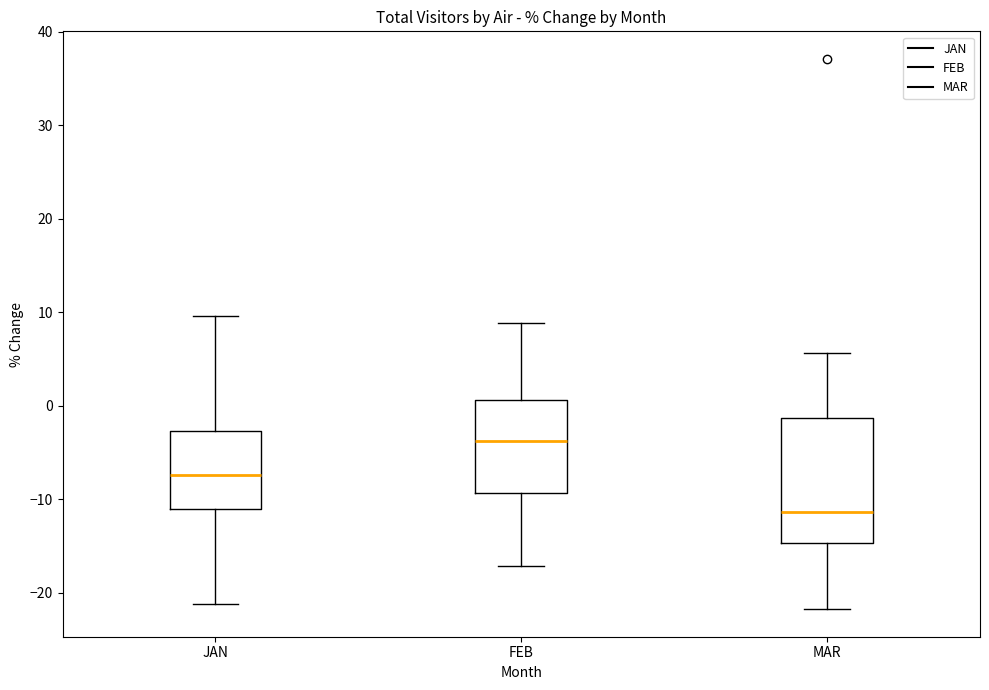

Which box has the lowest median line?

MAR